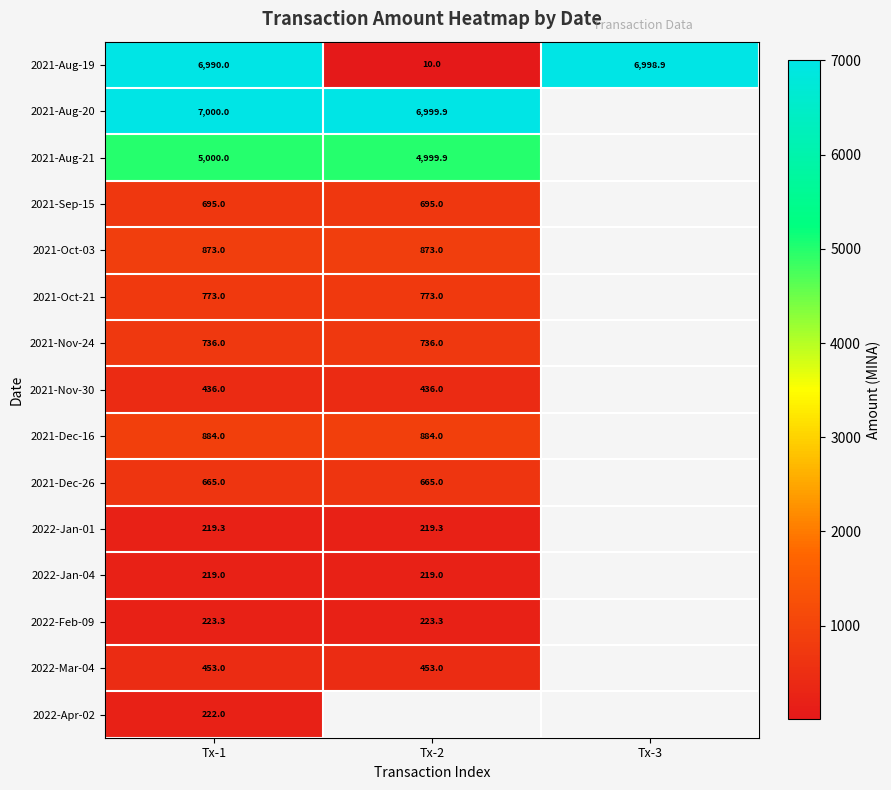

What is the total value across all series at Tx-1?

25388.6